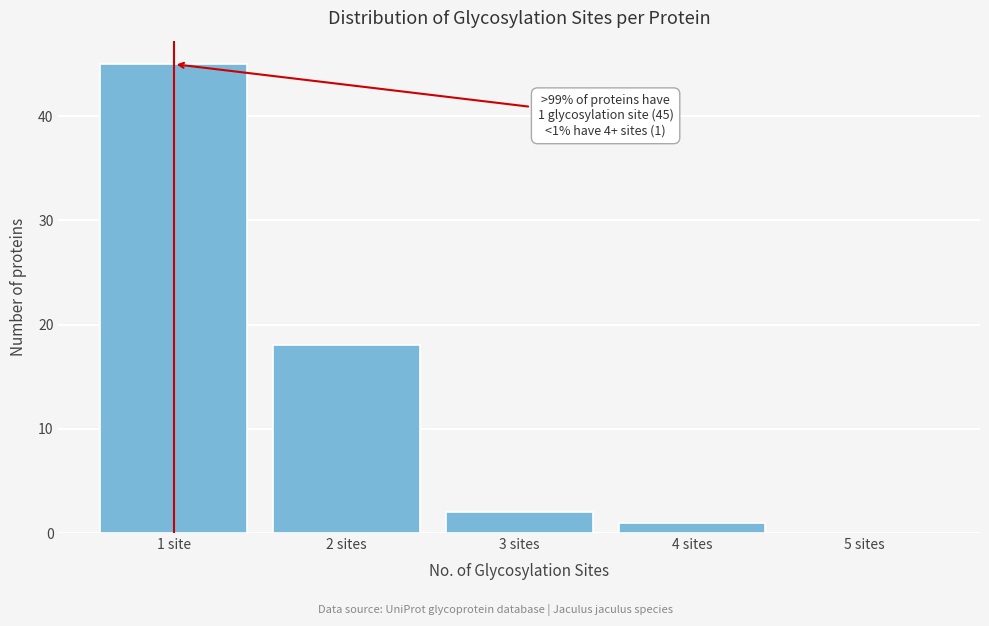

Reading left to right, transcribe all the data shown in this chart.

1 site=45	2 sites=18	3 sites=2	4 sites=1	5 sites=0